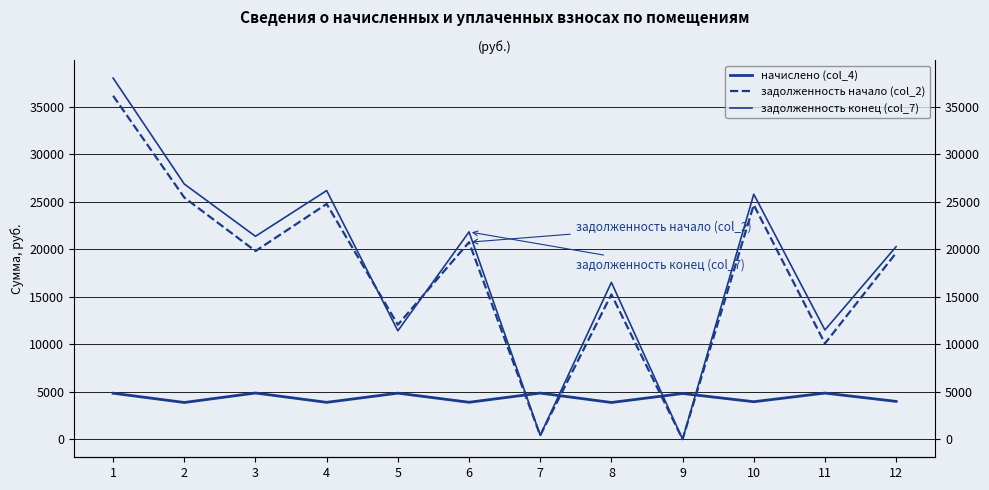

At which category does задолженность конец (col_7) reach its first local valley?

3